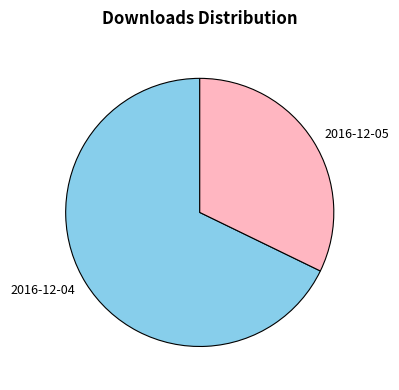

What is the majority slice?

2016-12-04